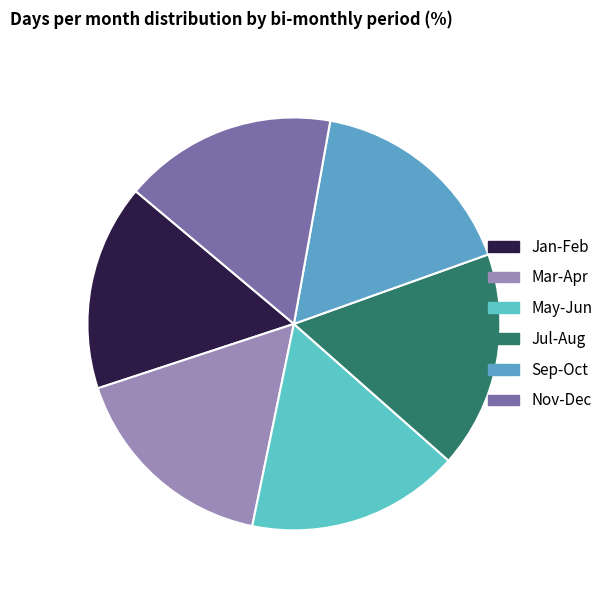

How many slices are in this pie chart?

6